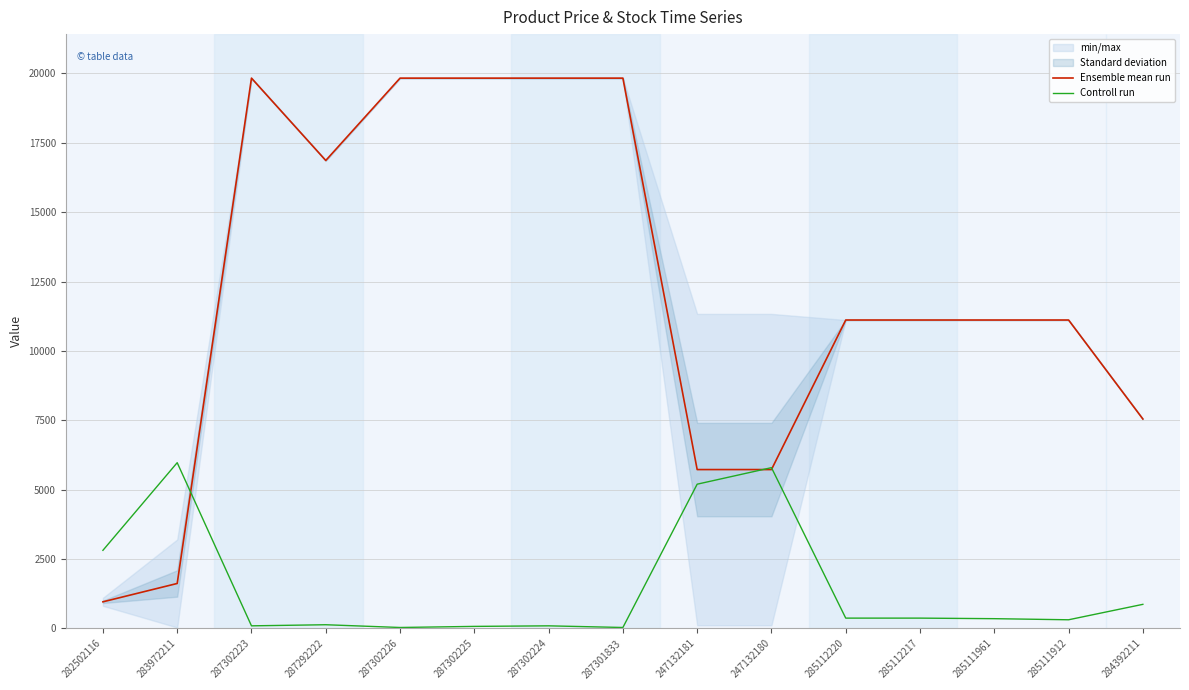

Reading left to right, transcribe all the data shown in this chart.

Ensemble mean run: 957.4	1618.5	19831.1	16863.2	19831.1	19831.1	19831.1	19831.1	5723.7	5723.7	11113.6	11113.6	11113.6	11113.6	7545.9
Controll run: 2813.2	5971.8	91.6	131.4	32.0	71.8	91.6	32.0	5197.0	5793.0	369.8	369.8	349.9	310.2	866.4